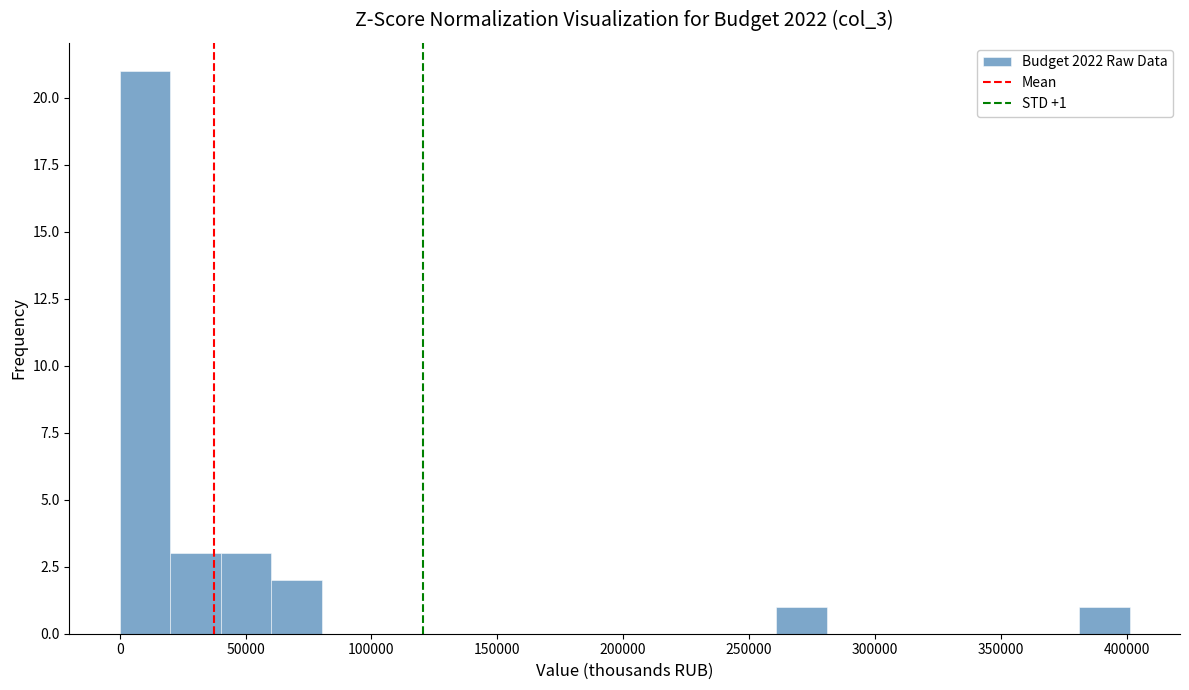

Which range on the x-axis has the tallest bar?

0 to 20000